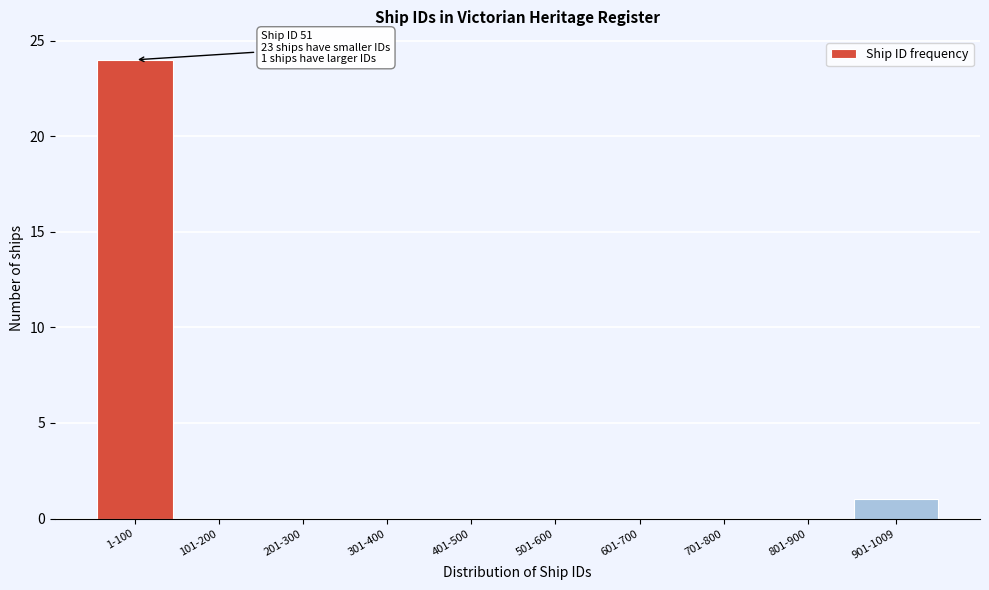

Reading right to left, what are all the values shown in this chart?

901-1009=1	801-900=0	701-800=0	601-700=0	501-600=0	401-500=0	301-400=0	201-300=0	101-200=0	1-100=24